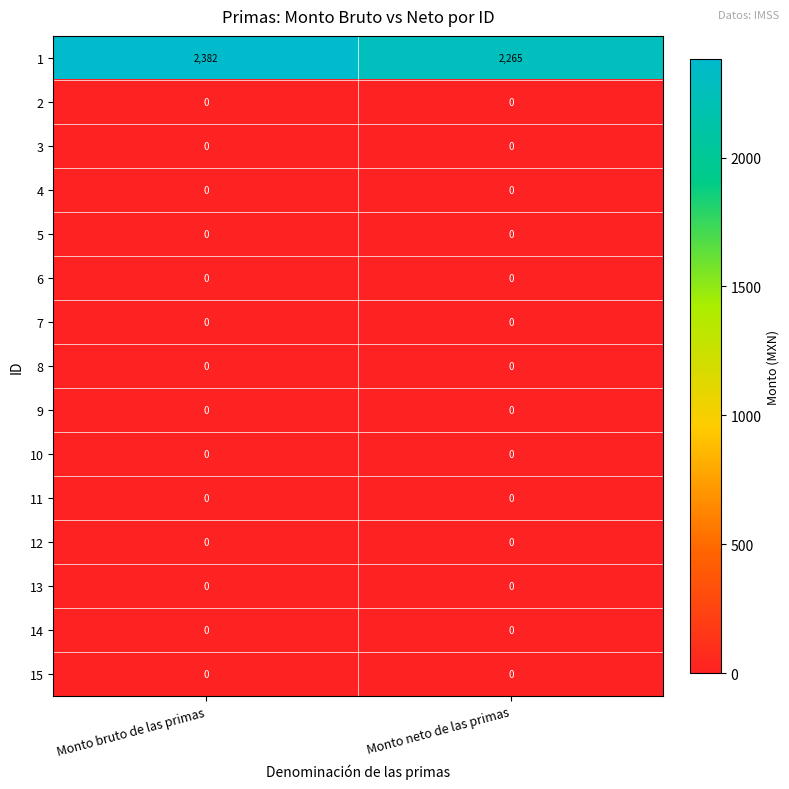

The 8 series shows 0 at Monto bruto de las primas. True or false?

True